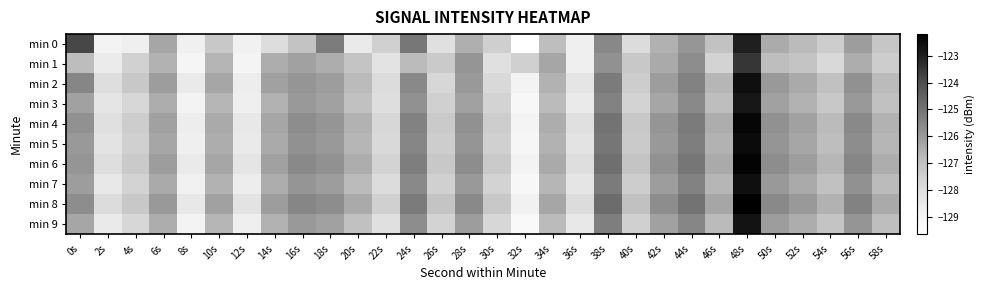

Reading left to right, transcribe all the data shown in this chart.

min 0: 0s=-123.8	2s=-128.9	4s=-128.7	6s=-126.3	8s=-128.7	10s=-127.2	12s=-128.8	14s=-128.0	16s=-127.1	18s=-125.2	20s=-128.5	22s=-127.5	24s=-125.1	26s=-128.1	28s=-126.5	30s=-127.5	32s=-129.6	34s=-126.9	36s=-128.7	38s=-125.6	40s=-127.9	42s=-126.6	44s=-125.9	46s=-127.0	48s=-123.0	50s=-126.4	52s=-126.8	54s=-127.4	56s=-126.1	58s=-127.2
min 1: 0s=-126.9	2s=-128.5	4s=-127.5	6s=-126.6	8s=-129.0	10s=-126.6	12s=-129.0	14s=-126.5	16s=-126.2	18s=-126.5	20s=-127.1	22s=-128.2	24s=-126.8	26s=-127.3	28s=-125.9	30s=-128.1	32s=-127.5	34s=-126.3	36s=-128.7	38s=-125.8	40s=-127.2	42s=-126.4	44s=-125.7	46s=-127.6	48s=-123.5	50s=-126.9	52s=-127.1	54s=-127.8	56s=-126.5	58s=-127.4
min 2: 0s=-125.5	2s=-128.0	4s=-127.2	6s=-126.1	8s=-128.5	10s=-126.3	12s=-128.6	14s=-126.2	16s=-125.9	18s=-126.1	20s=-126.8	22s=-127.9	24s=-125.6	26s=-127.7	28s=-126.0	30s=-127.8	32s=-128.9	34s=-126.6	36s=-128.3	38s=-125.2	40s=-127.4	42s=-126.1	44s=-125.4	46s=-126.7	48s=-122.6	50s=-126.0	52s=-126.4	54s=-127.0	56s=-125.8	58s=-126.8
min 3: 0s=-126.2	2s=-128.3	4s=-127.7	6s=-126.5	8s=-128.9	10s=-126.7	12s=-128.7	14s=-126.6	16s=-126.0	18s=-126.2	20s=-127.0	22s=-128.0	24s=-125.8	26s=-127.5	28s=-126.2	30s=-127.6	32s=-129.2	34s=-126.8	36s=-128.5	38s=-125.4	40s=-127.6	42s=-126.3	44s=-125.6	46s=-126.9	48s=-122.8	50s=-126.2	52s=-126.6	54s=-127.2	56s=-126.0	58s=-127.0
min 4: 0s=-125.8	2s=-128.1	4s=-127.4	6s=-126.2	8s=-128.6	10s=-126.4	12s=-128.4	14s=-126.3	16s=-125.7	18s=-125.9	20s=-126.6	22s=-127.7	24s=-125.4	26s=-127.3	28s=-125.8	30s=-127.4	32s=-129.0	34s=-126.5	36s=-128.1	38s=-125.0	40s=-127.2	42s=-125.9	44s=-125.2	46s=-126.5	48s=-122.4	50s=-125.8	52s=-126.2	54s=-126.8	56s=-125.6	58s=-126.6
min 5: 0s=-126.0	2s=-128.2	4s=-127.5	6s=-126.3	8s=-128.7	10s=-126.5	12s=-128.5	14s=-126.4	16s=-125.8	18s=-126.0	20s=-126.7	22s=-127.8	24s=-125.5	26s=-127.4	28s=-125.9	30s=-127.5	32s=-129.1	34s=-126.6	36s=-128.2	38s=-125.1	40s=-127.3	42s=-126.0	44s=-125.3	46s=-126.6	48s=-122.5	50s=-125.9	52s=-126.3	54s=-126.9	56s=-125.7	58s=-126.7
min 6: 0s=-125.9	2s=-128.0	4s=-127.3	6s=-126.1	8s=-128.5	10s=-126.3	12s=-128.3	14s=-126.2	16s=-125.6	18s=-125.8	20s=-126.5	22s=-127.6	24s=-125.3	26s=-127.2	28s=-125.7	30s=-127.3	32s=-128.9	34s=-126.4	36s=-128.0	38s=-124.9	40s=-127.1	42s=-125.8	44s=-125.1	46s=-126.4	48s=-122.3	50s=-125.7	52s=-126.1	54s=-126.7	56s=-125.5	58s=-126.5
min 7: 0s=-126.1	2s=-128.4	4s=-127.6	6s=-126.4	8s=-128.8	10s=-126.6	12s=-128.6	14s=-126.5	16s=-125.9	18s=-126.1	20s=-126.8	22s=-127.9	24s=-125.6	26s=-127.5	28s=-126.0	30s=-127.6	32s=-129.2	34s=-126.7	36s=-128.3	38s=-125.2	40s=-127.4	42s=-126.1	44s=-125.4	46s=-126.7	48s=-122.6	50s=-126.0	52s=-126.4	54s=-127.0	56s=-125.8	58s=-126.8
min 8: 0s=-125.7	2s=-127.9	4s=-127.2	6s=-126.0	8s=-128.4	10s=-126.2	12s=-128.2	14s=-126.1	16s=-125.5	18s=-125.7	20s=-126.4	22s=-127.5	24s=-125.2	26s=-127.1	28s=-125.6	30s=-127.2	32s=-128.8	34s=-126.3	36s=-127.9	38s=-124.8	40s=-127.0	42s=-125.7	44s=-125.0	46s=-126.3	48s=-122.2	50s=-125.6	52s=-126.0	54s=-126.6	56s=-125.4	58s=-126.4
min 9: 0s=-126.3	2s=-128.5	4s=-127.7	6s=-126.5	8s=-128.9	10s=-126.7	12s=-128.7	14s=-126.6	16s=-126.0	18s=-126.2	20s=-127.0	22s=-128.1	24s=-125.7	26s=-127.6	28s=-126.1	30s=-127.7	32s=-129.3	34s=-126.8	36s=-128.4	38s=-125.3	40s=-127.5	42s=-126.2	44s=-125.5	46s=-126.8	48s=-122.7	50s=-126.1	52s=-126.5	54s=-127.1	56s=-125.9	58s=-126.9